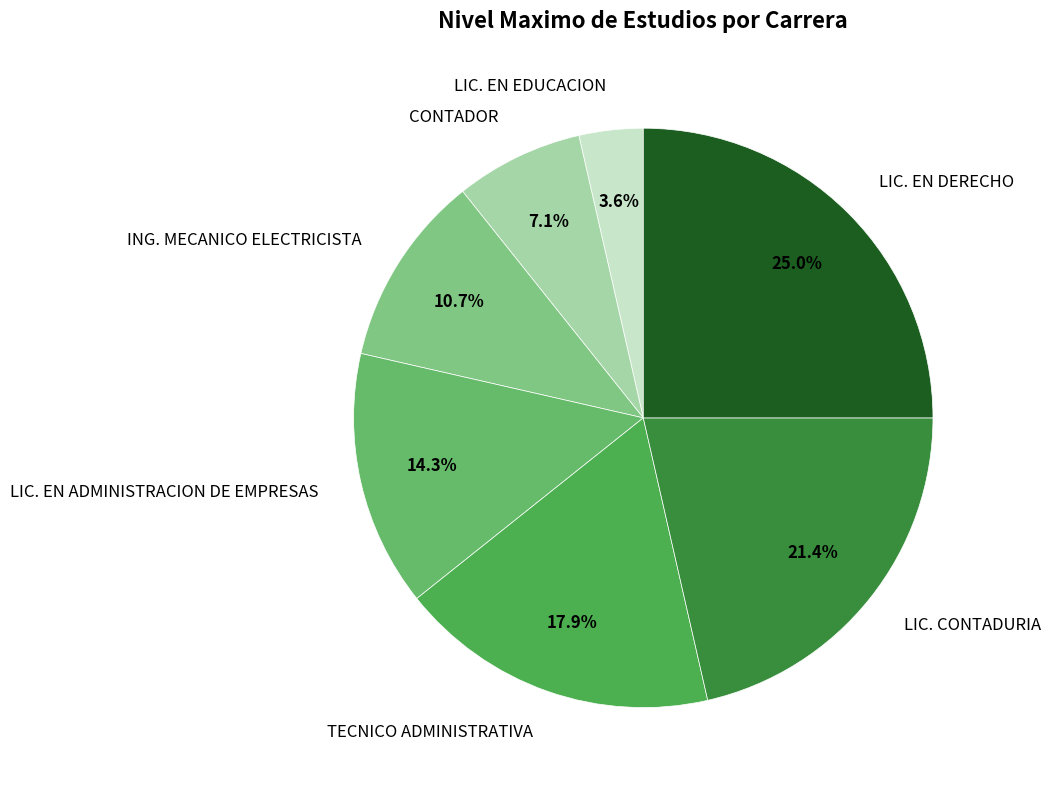

Is there a majority slice in this chart?

No